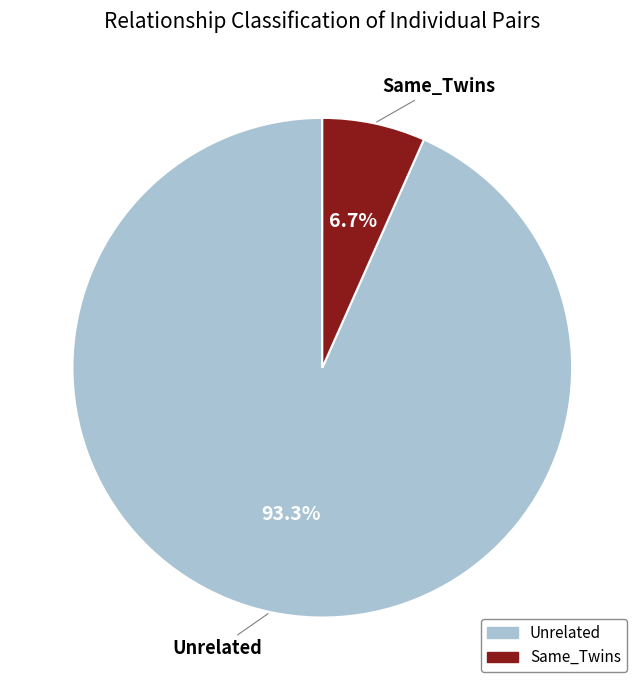

To the nearest percent, what is the combined percentage of Same_Twins and Unrelated?

100%